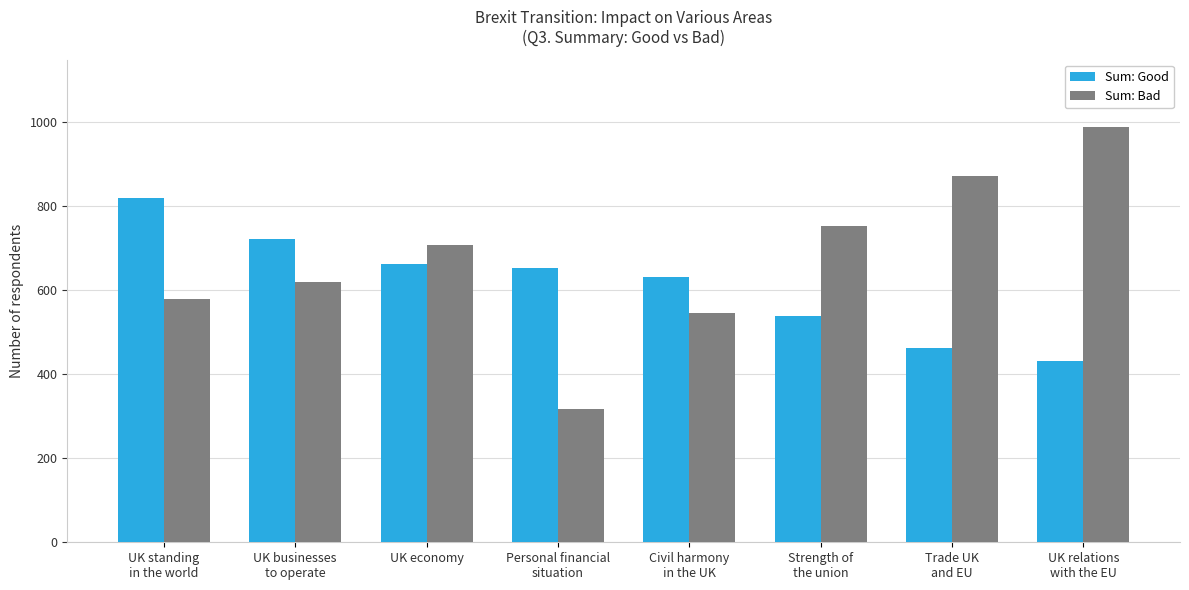

At which category is the sum across all series the highest?

UK relations
with the EU